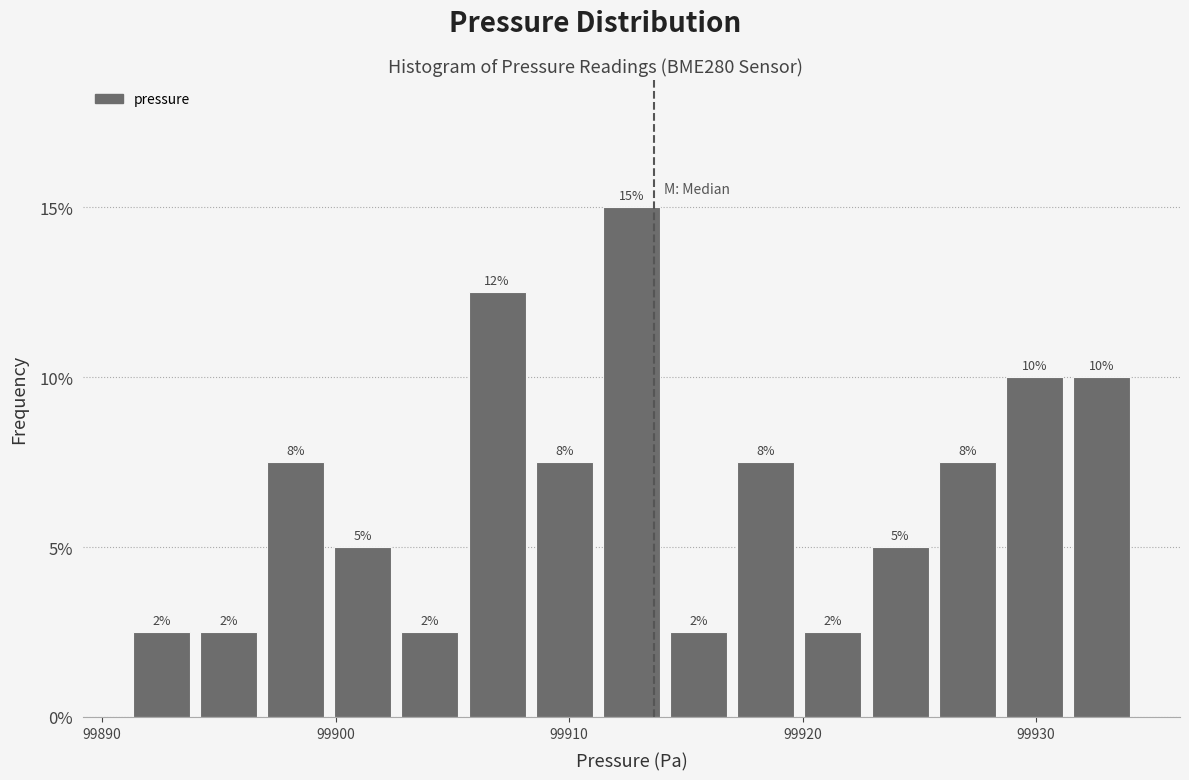

Read against the x-axis, roughly where is the centre of the tallest bar?

99913